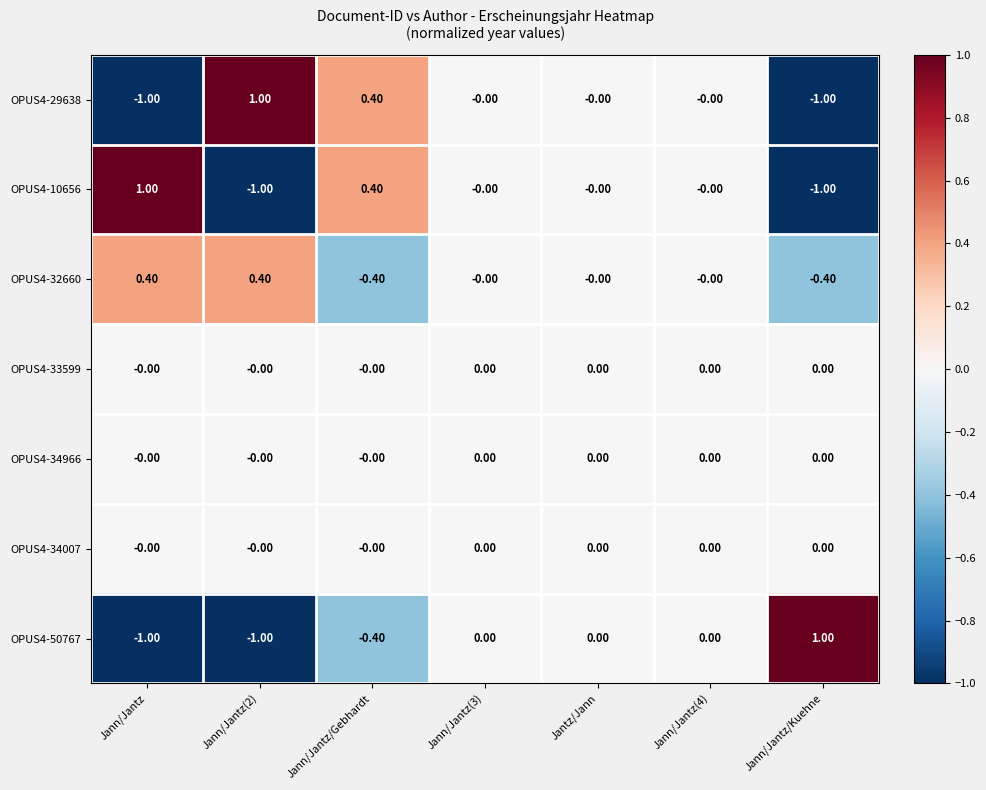

What is the difference between the OPUS4-10656 values at Jann/Jantz/Kuehne and Jann/Jantz(4)?

1.0